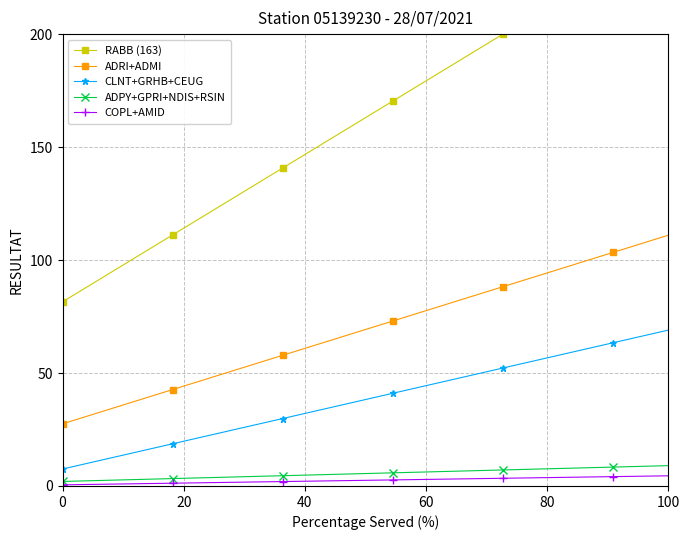

True or false: COPL+AMID has a value of 4.5 at 100.

True